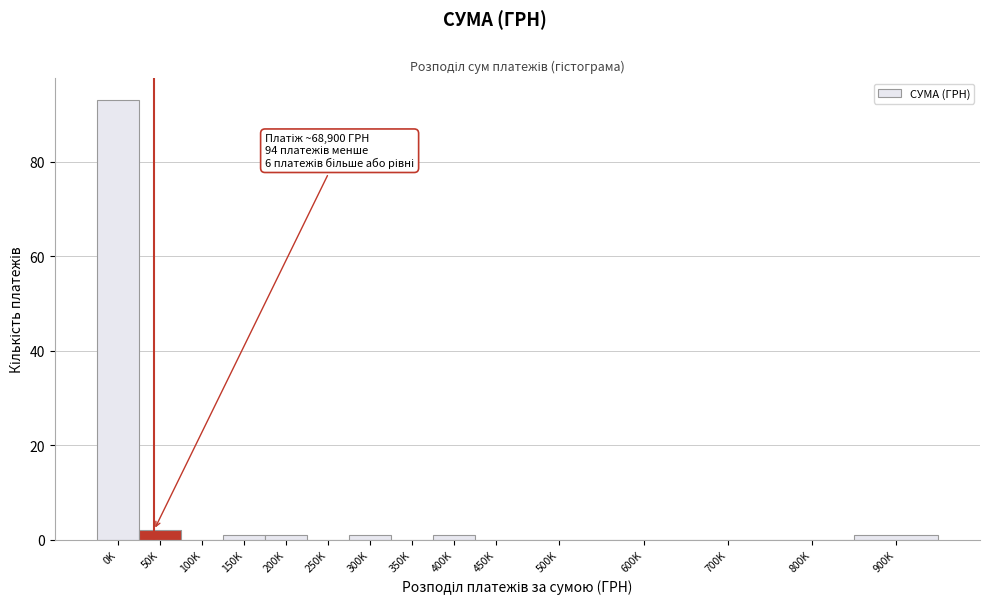

Reading right to left, transcribe all the data shown in this chart.

900K=1	800K=0	700K=0	600K=0	500K=0	450K=0	400K=1	350K=0	300K=1	250K=0	200K=1	150K=1	100K=0	50K=2	0K=93